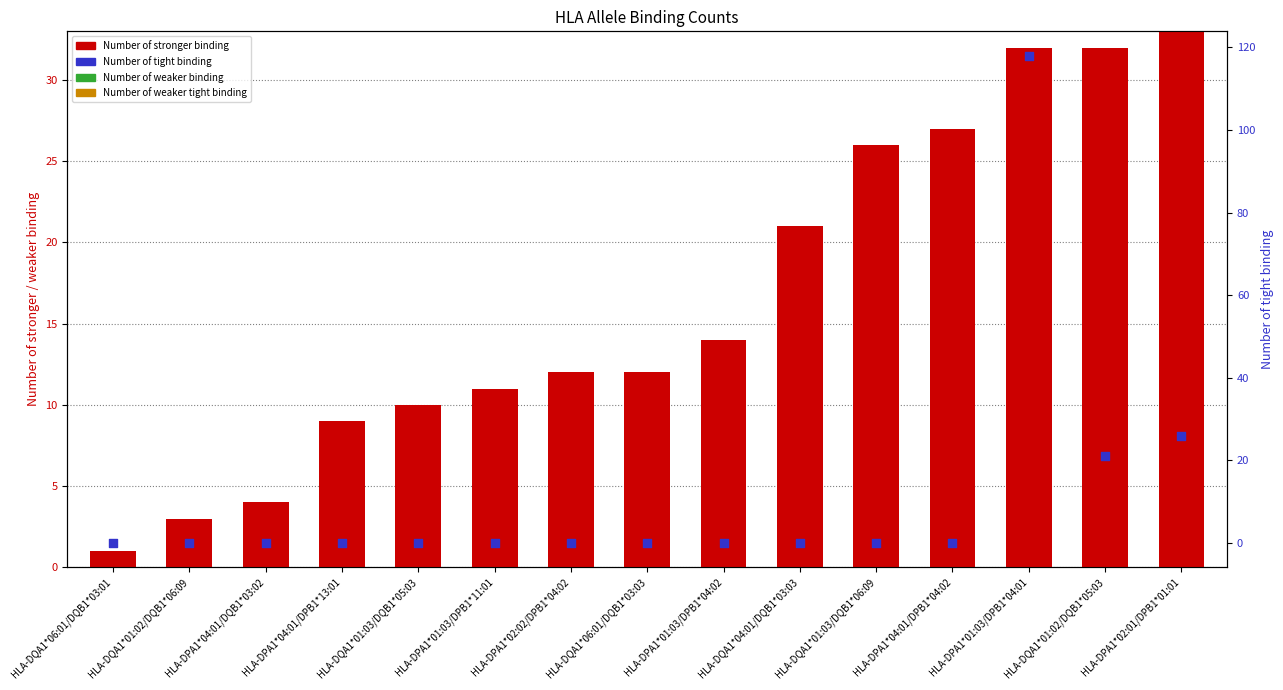

Which series contains the lowest Y value?

Number of weaker binding